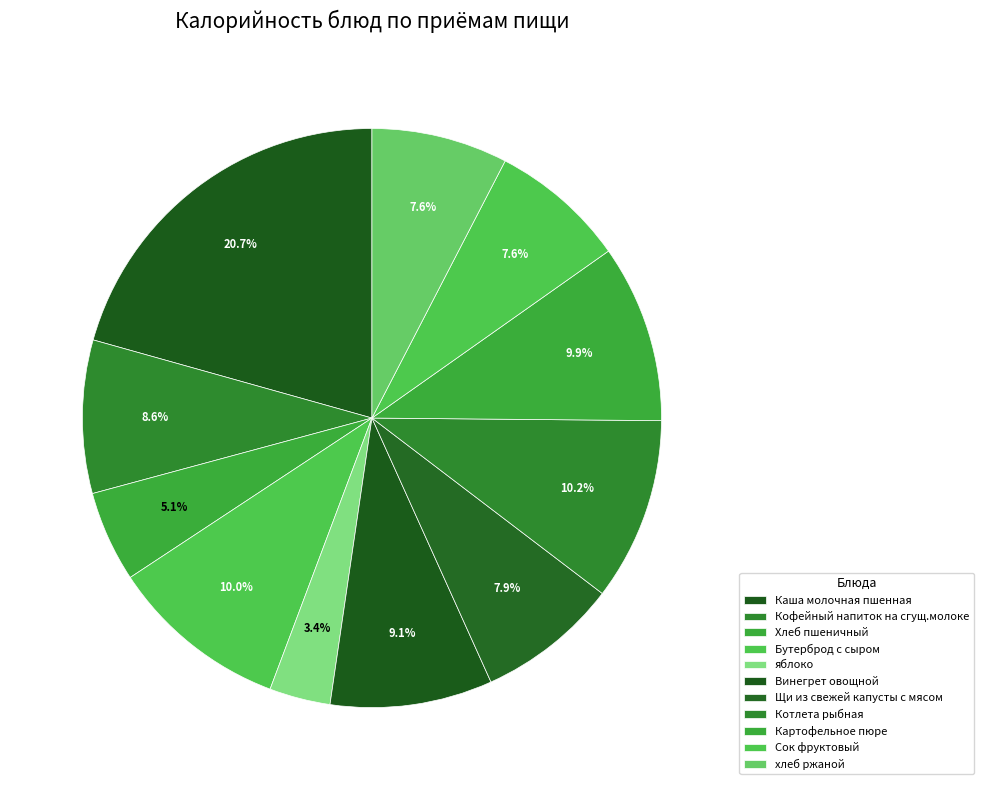

Is it true that Сок фруктовый is 8% of the pie?

True